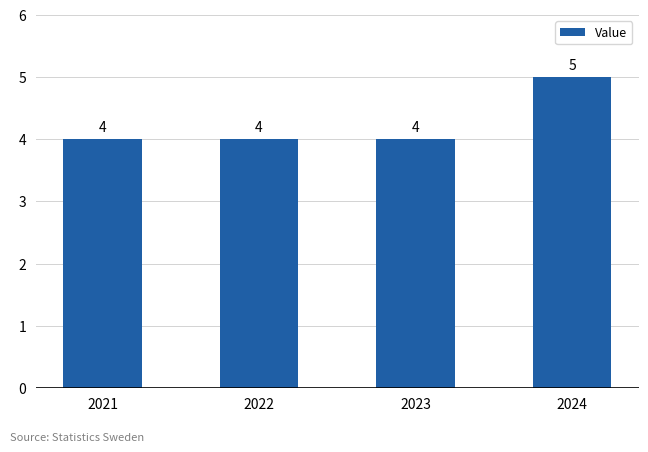

Reading right to left, extract all data points from this chart.

5	4	4	4